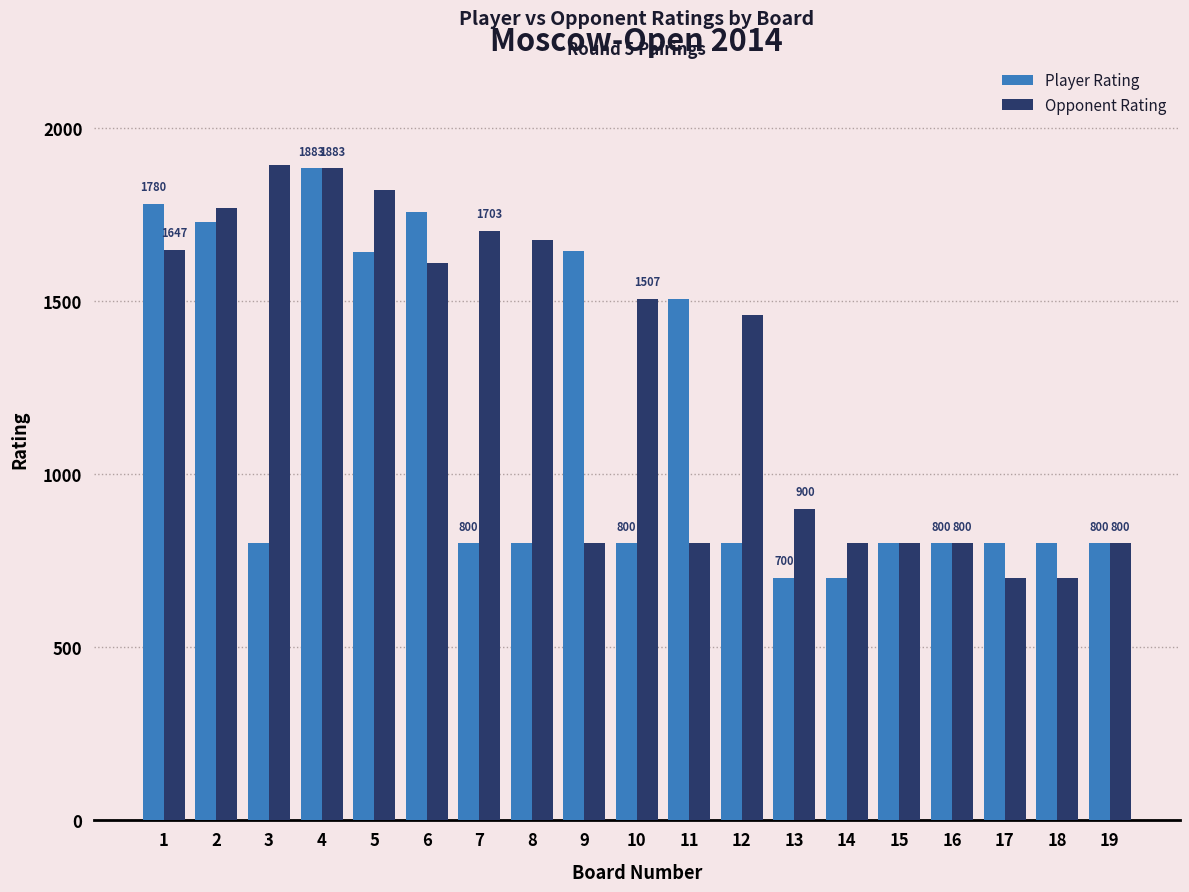

Which series has the largest total across all categories?

Opponent Rating